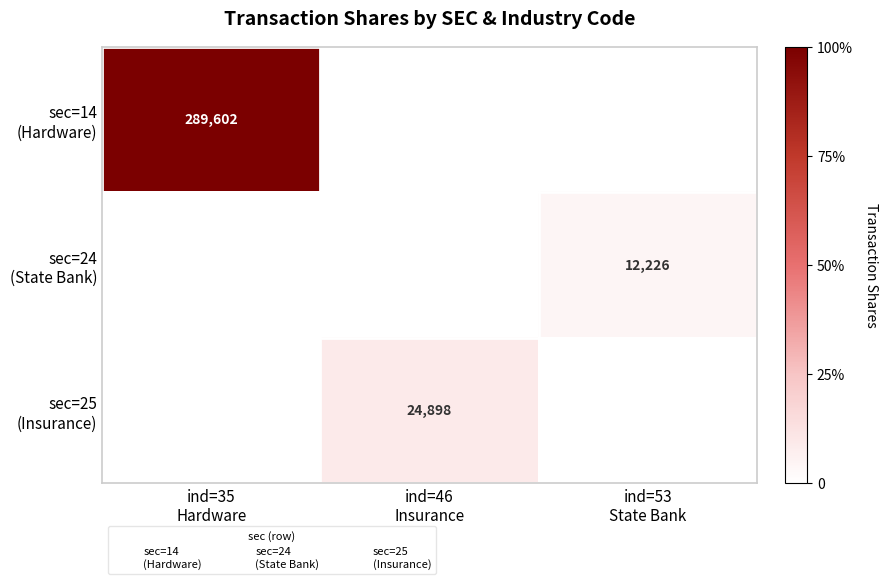

How many data points does each series have?

3